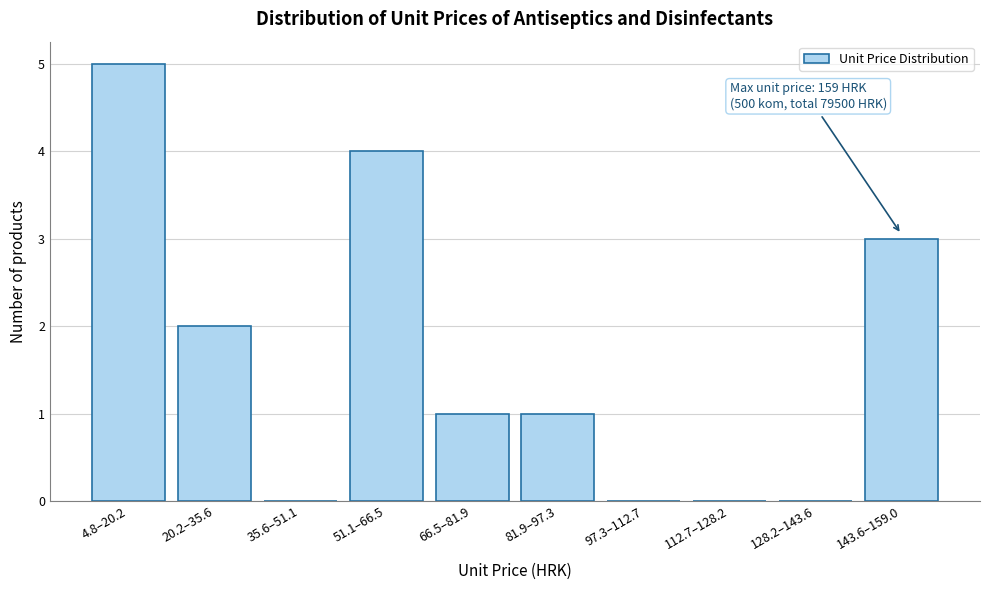

Reading left to right, what are all the values shown in this chart?

4.8–20.2=5	20.2–35.6=2	35.6–51.1=0	51.1–66.5=4	66.5–81.9=1	81.9–97.3=1	97.3–112.7=0	112.7–128.2=0	128.2–143.6=0	143.6–159.0=3